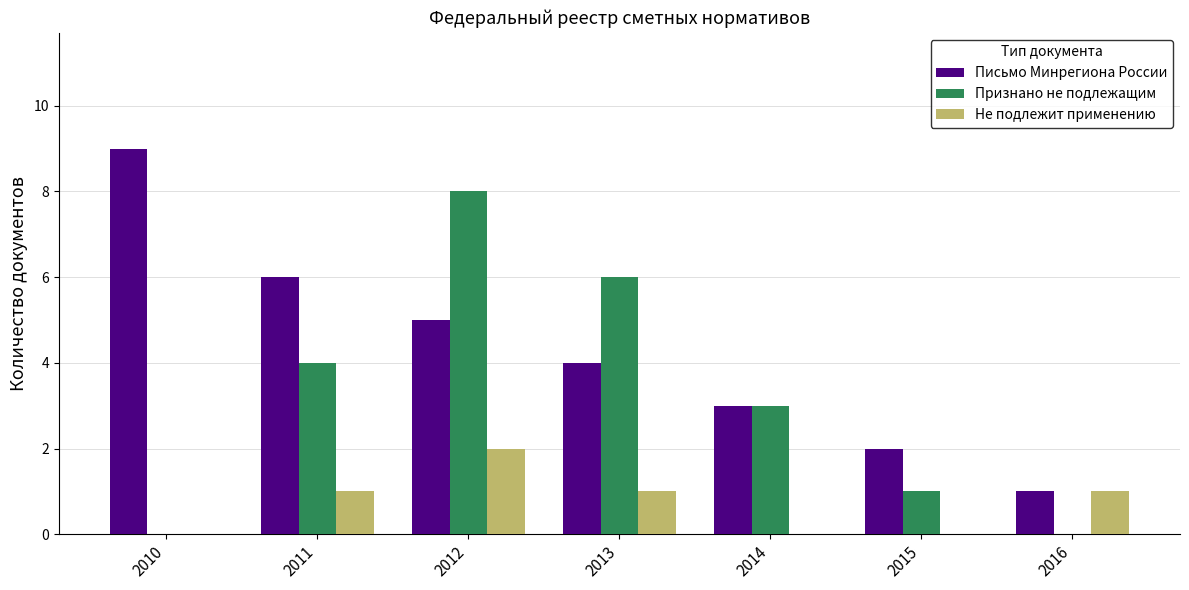

Which series changed the most between 2013 and 2015?

Признано не подлежащим